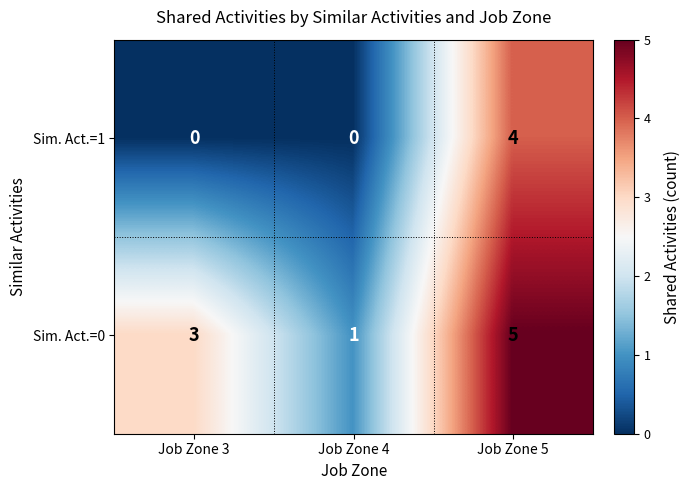

How many distinct data groups are displayed?

2